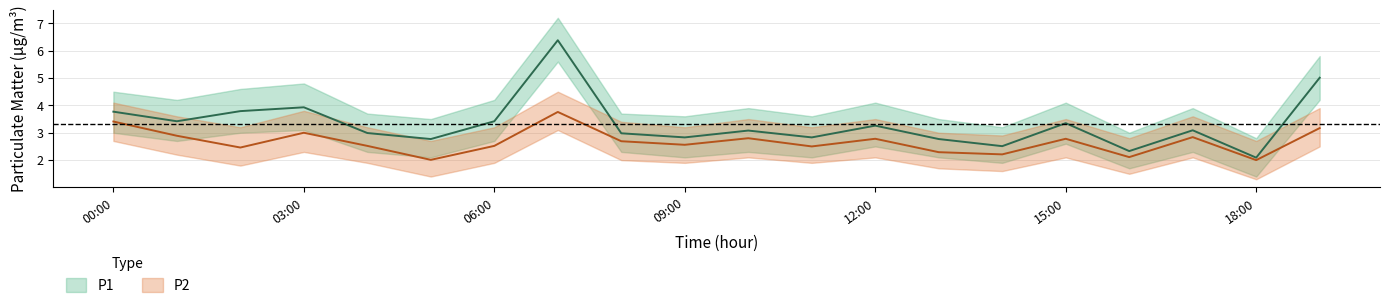

Where is the first local maximum for P1_lower?

03:00